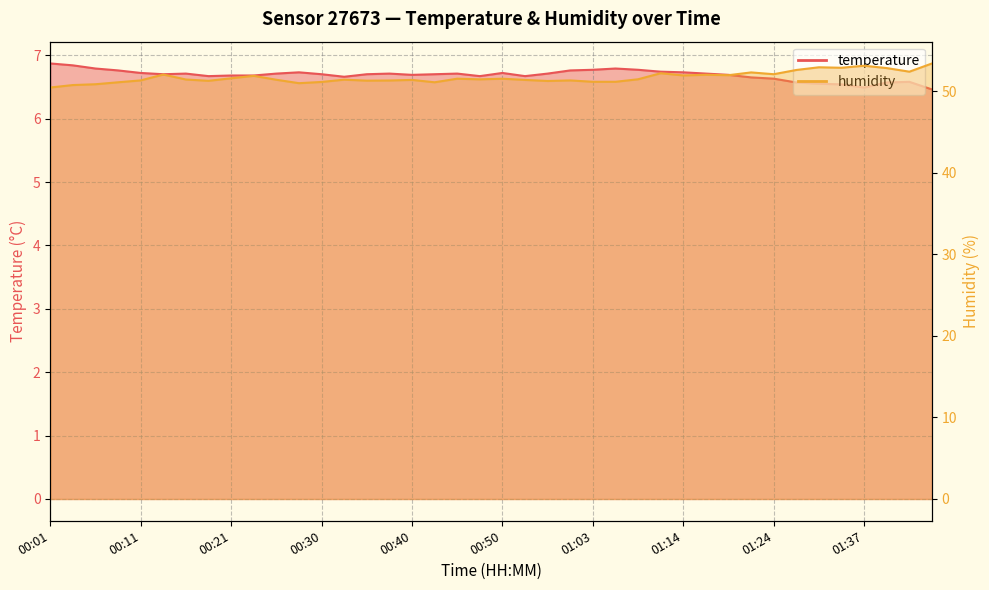

Reading left to right, transcribe all the data shown in this chart.

temperature: 00:01=6.9	00:04=6.8	00:06=6.8	00:08=6.8	00:11=6.7	00:13=6.7	00:16=6.7	00:18=6.7	00:21=6.7	00:23=6.7	00:26=6.7	00:28=6.7	00:30=6.7	00:33=6.7	00:35=6.7	00:38=6.7	00:40=6.7	00:43=6.7	00:45=6.7	00:48=6.7	00:50=6.7	00:55=6.7	00:58=6.7	01:01=6.8	01:03=6.8	01:06=6.8	01:08=6.8	01:11=6.7	01:14=6.7	01:16=6.7	01:18=6.7	01:21=6.7	01:24=6.6	01:27=6.6	01:29=6.5	01:34=6.5	01:37=6.5	01:39=6.6	01:42=6.6	01:50=6.5
humidity: 00:01=50.5	00:04=50.8	00:06=50.9	00:08=51.1	00:11=51.3	00:13=52.0	00:16=51.4	00:18=51.3	00:21=51.6	00:23=51.9	00:26=51.4	00:28=51.0	00:30=51.1	00:33=51.4	00:35=51.3	00:38=51.3	00:40=51.4	00:43=51.1	00:45=51.5	00:48=51.5	00:50=51.5	00:55=51.4	00:58=51.3	01:01=51.3	01:03=51.2	01:06=51.2	01:08=51.5	01:11=52.2	01:14=51.9	01:16=52.0	01:18=52.0	01:21=52.3	01:24=52.1	01:27=52.6	01:29=52.9	01:34=52.9	01:37=53.1	01:39=52.8	01:42=52.4	01:50=53.4